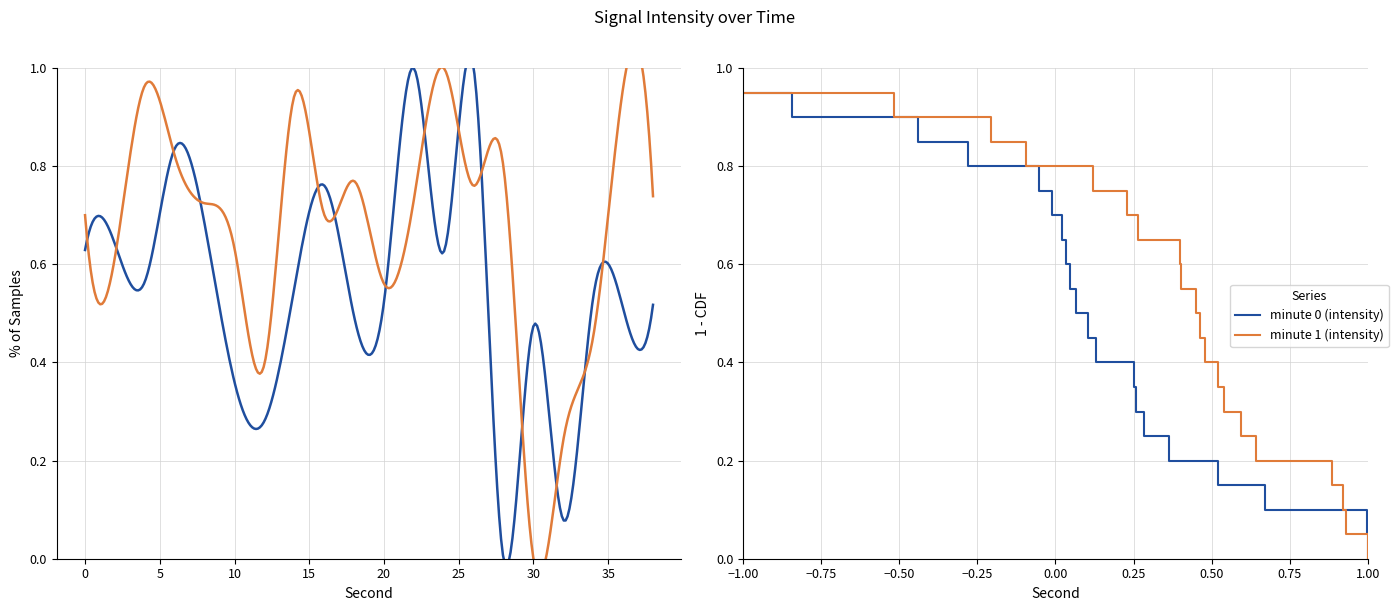

Reading right to left, extract all data points from this chart.

minute 0 (intensity): 0.0	0.1	0.1	0.2	0.2	0.2	0.3	0.3	0.4	0.4	0.5	0.6	0.6	0.7	0.7	0.8	0.8	0.8	0.9	0.9
minute 1 (intensity): 0.0	0.1	0.1	0.2	0.2	0.2	0.3	0.3	0.4	0.4	0.5	0.6	0.6	0.7	0.7	0.8	0.8	0.8	0.9	0.9